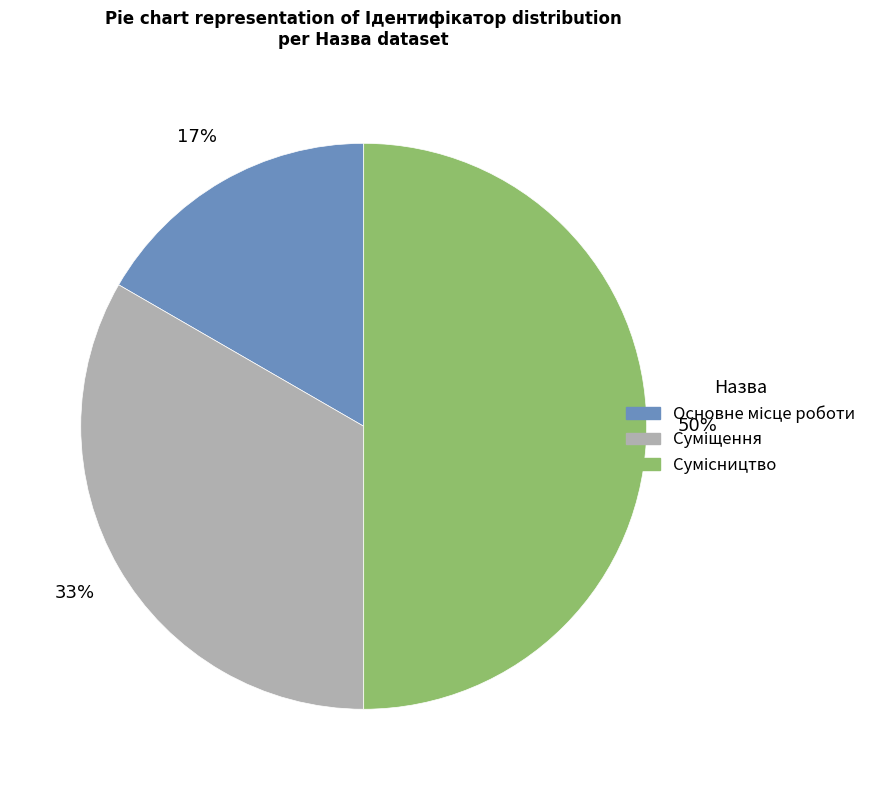

Count the number of slices in the pie.

3